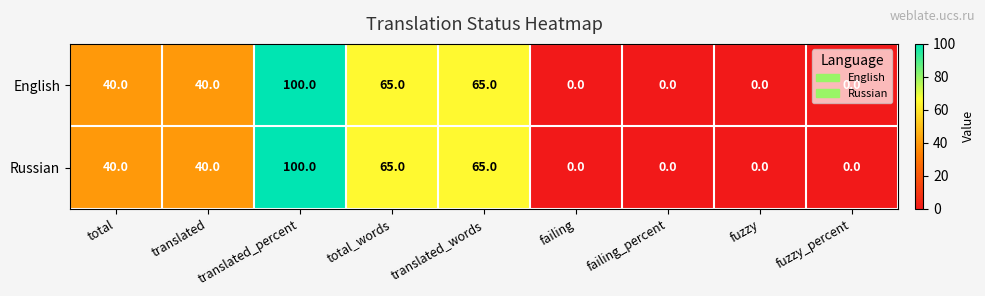

What is the difference between the English values at fuzzy and translated_words?

65